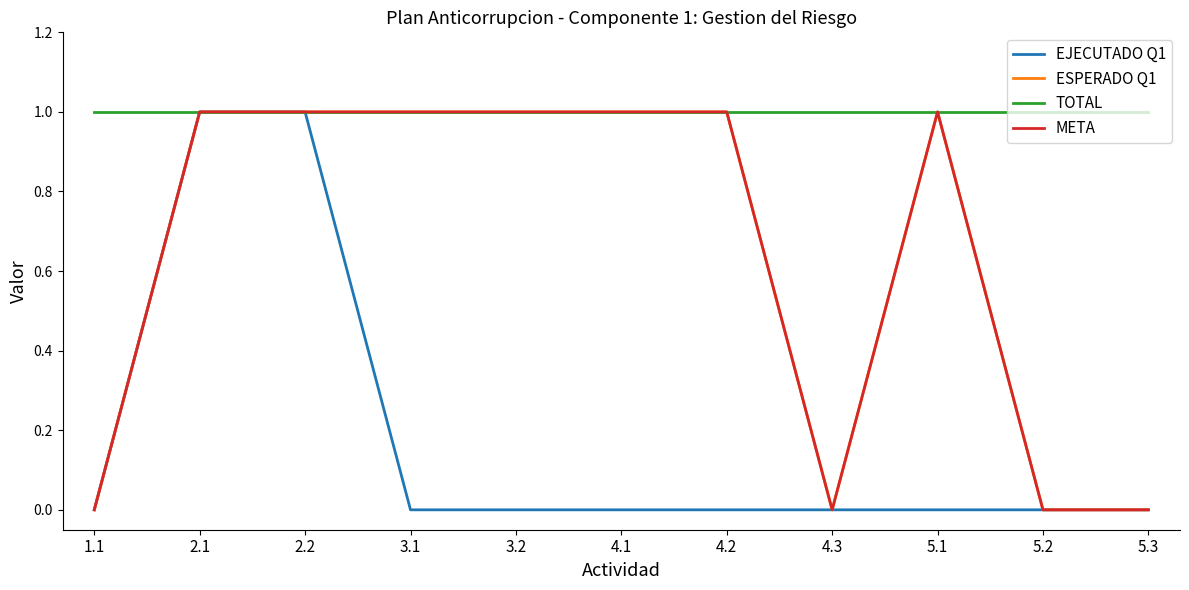

Is this an area chart (filled region under the line)?

No